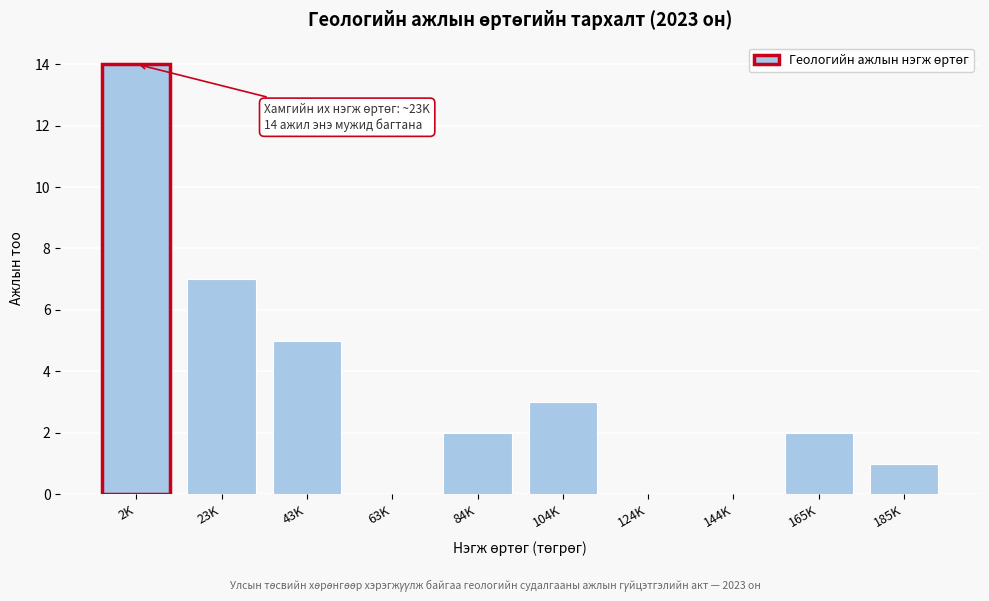

Reading right to left, what are all the values shown in this chart?

185K=1	165K=2	144K=0	124K=0	104K=3	84K=2	63K=0	43K=5	23K=7	2K=14